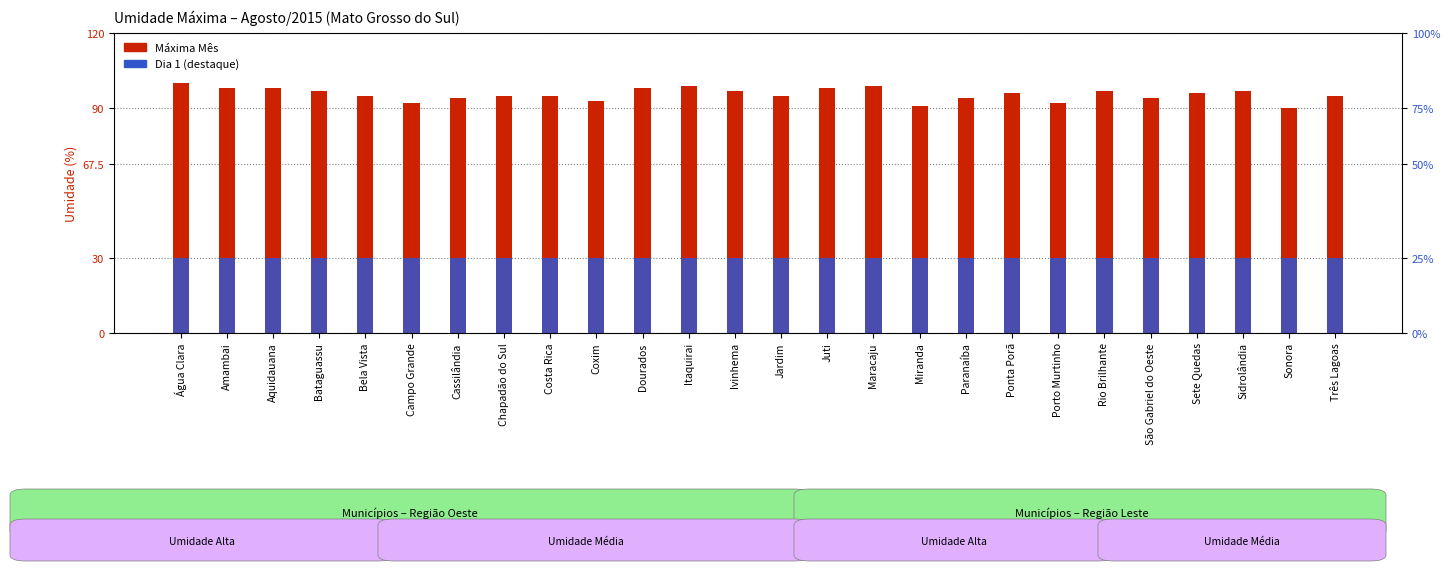

What is the sum of all Dia 1 (destaque) values?

780